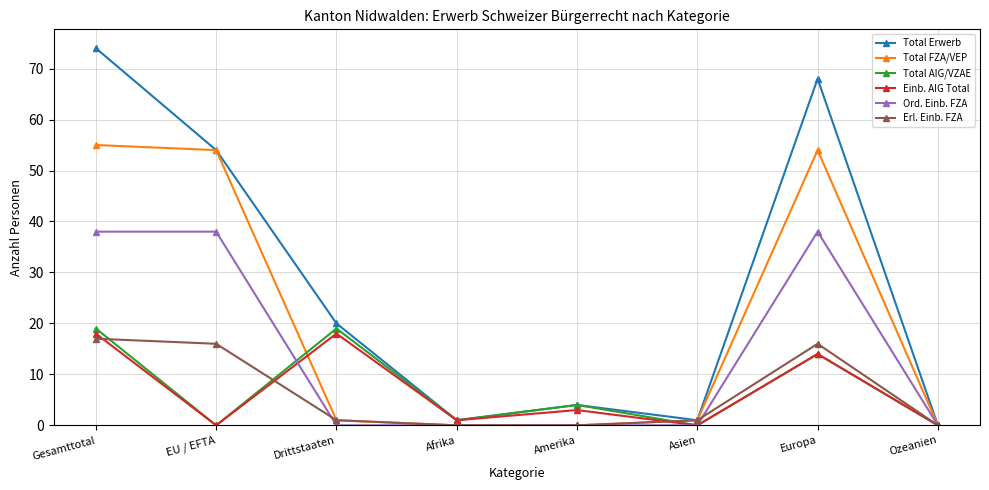

Which series has the largest range (max minus min)?

Total Erwerb